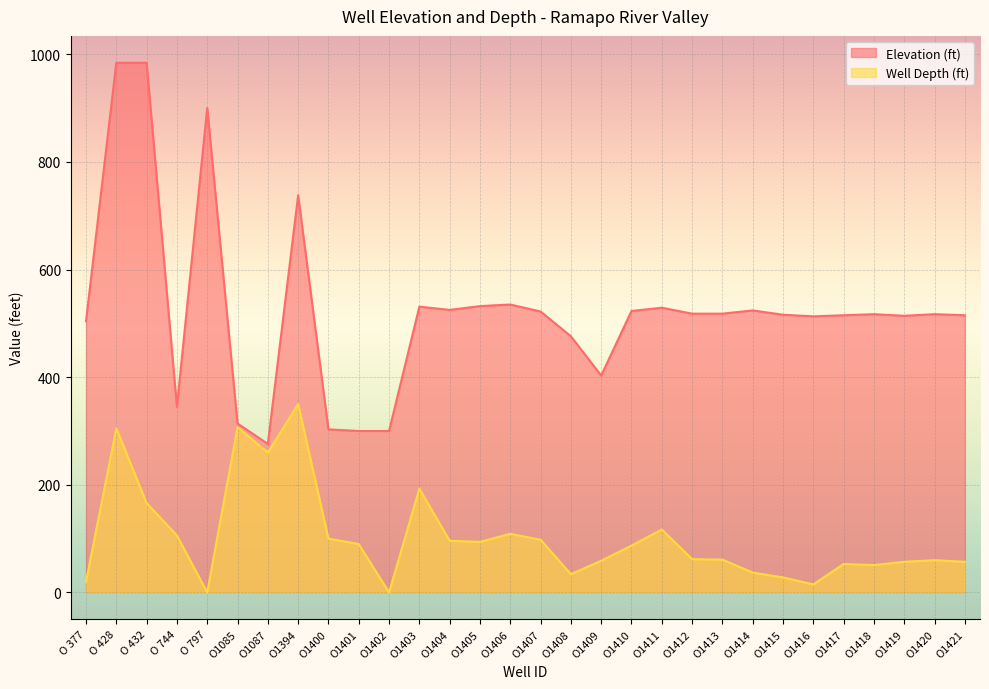

Which series has the largest total across all categories?

Elevation (ft)